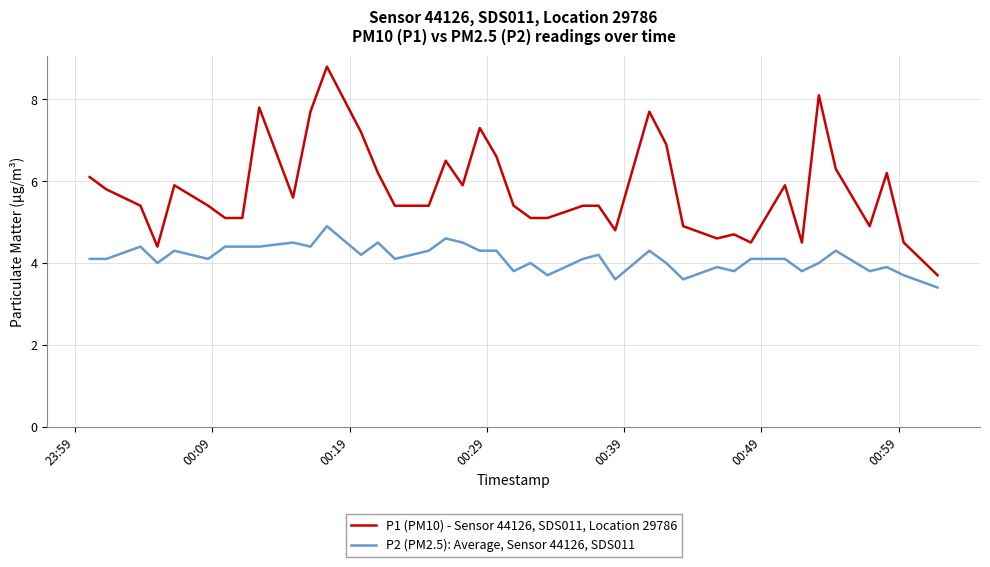

List the series in order of their peak value, highest first.

P1 (PM10) - Sensor 44126, SDS011, Location 29786, P2 (PM2.5): Average, Sensor 44126, SDS011